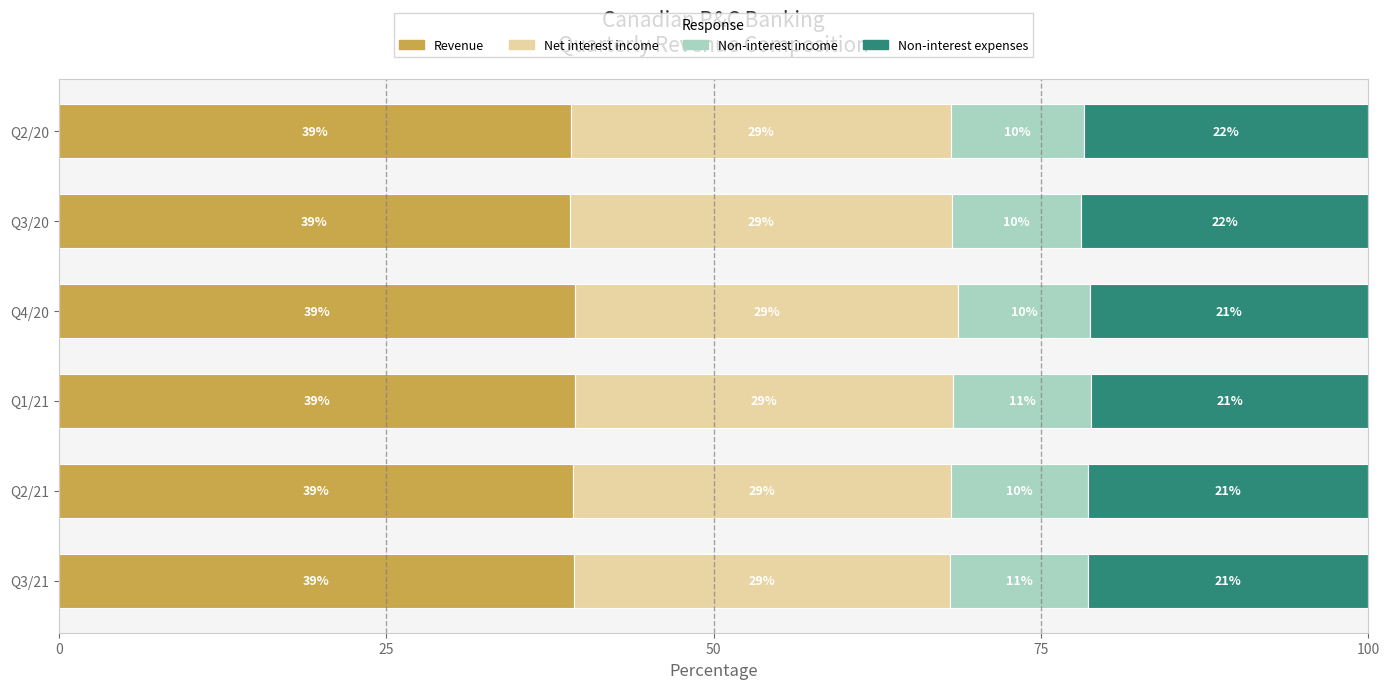

The Revenue series shows 39.4 at Q1/21. True or false?

True